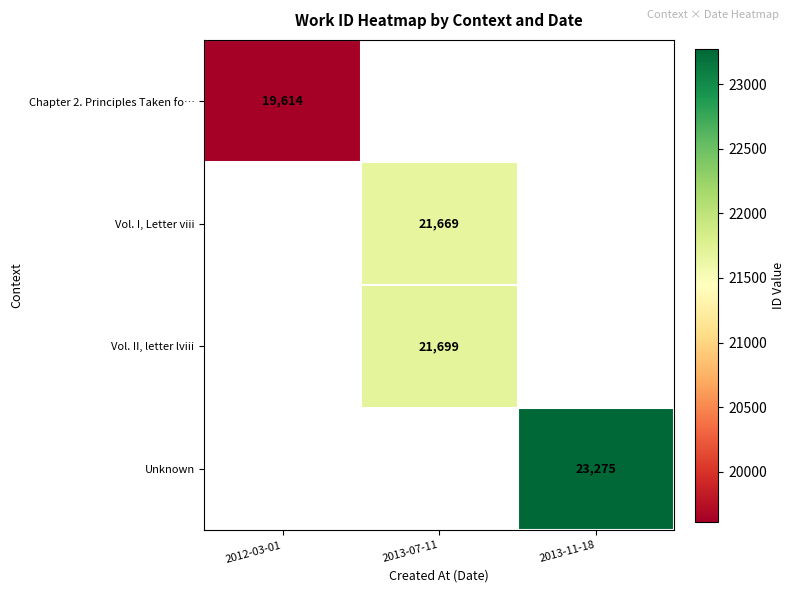

What is the maximum value shown in the chart?

23275.0